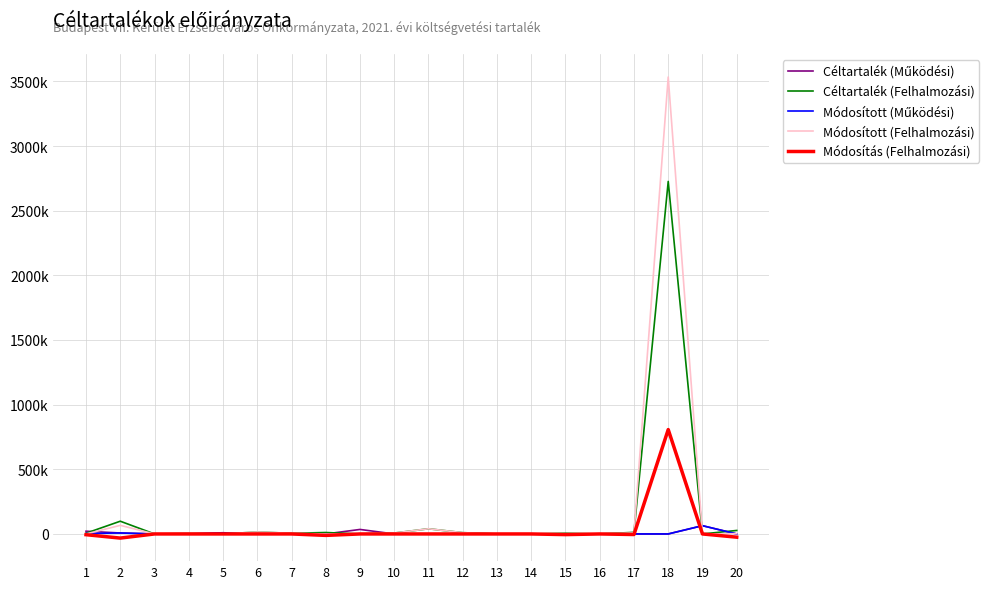

Rank the series at 2 from highest to lowest value.

Céltartalék (Felhalmozási), Módosított (Felhalmozási), Céltartalék (Működési), Módosított (Működési), Módosítás (Felhalmozási)